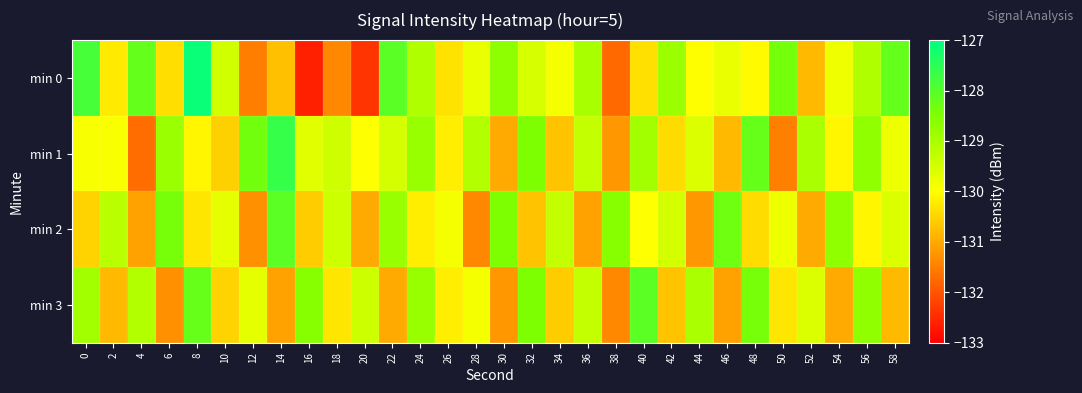

Rank the series at 26 from lowest to highest value.

min 0, min 1, min 3, min 2